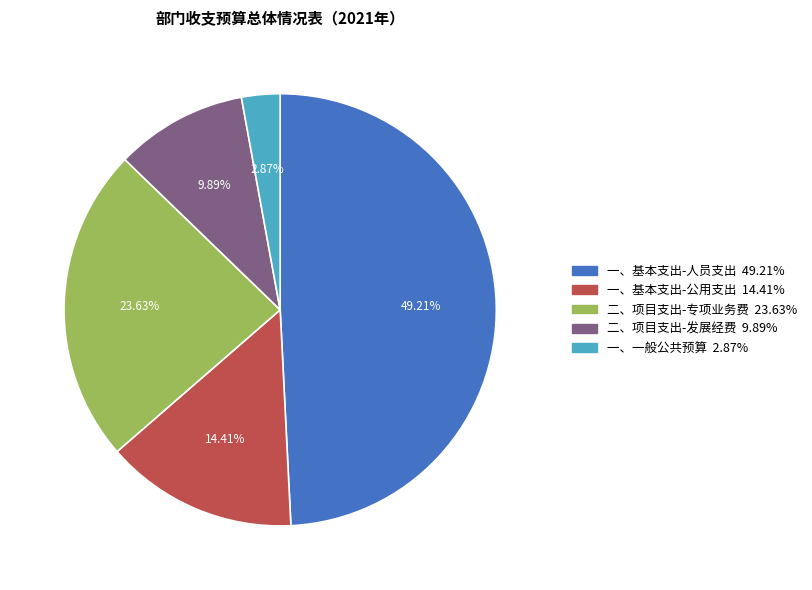

Does any single category account for the majority?

No